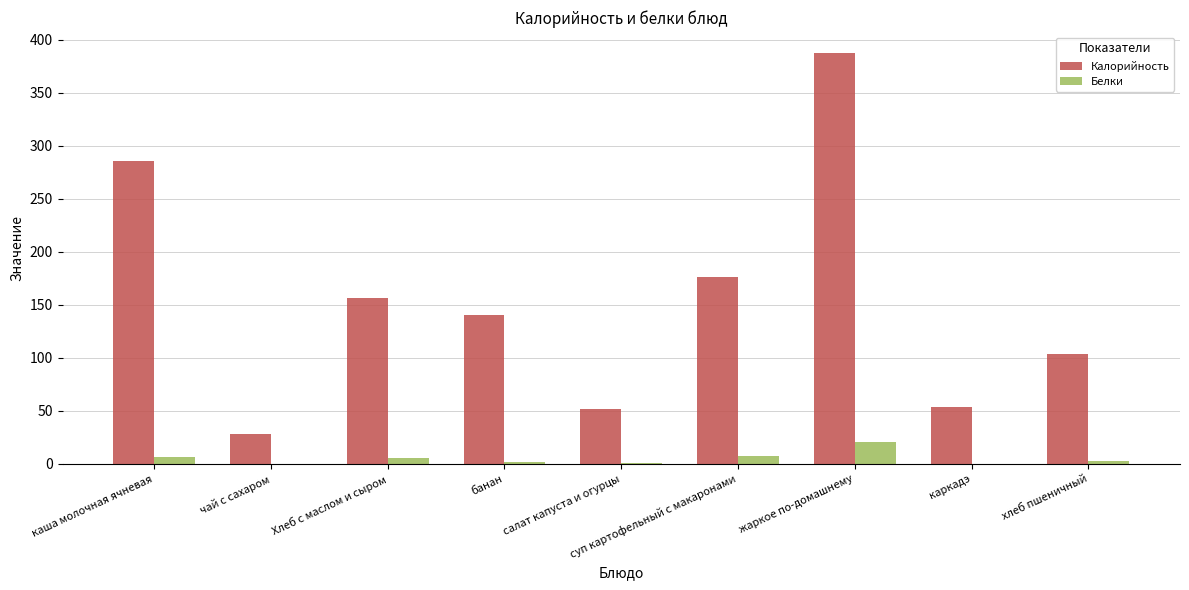

Which category has the highest value across all series?

жаркое по-домашнему